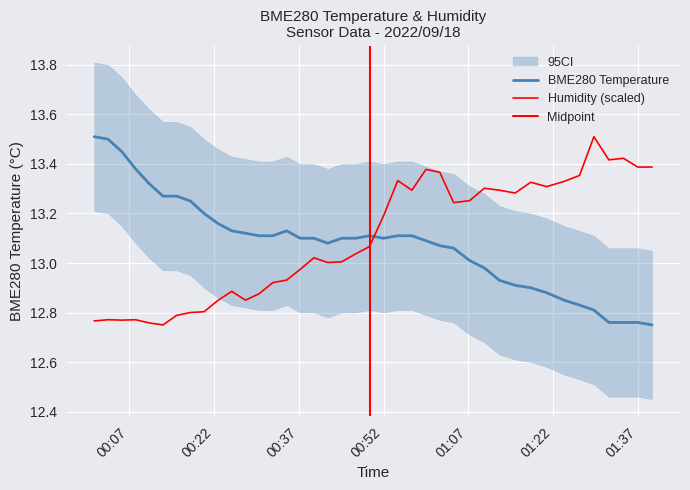

The value of BME280_temperature at 15 is 22.6. True or false?

False